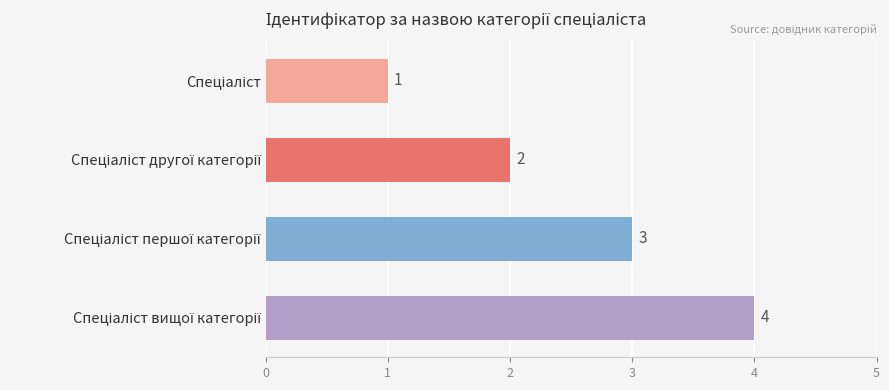

What is the greatest value displayed?

4